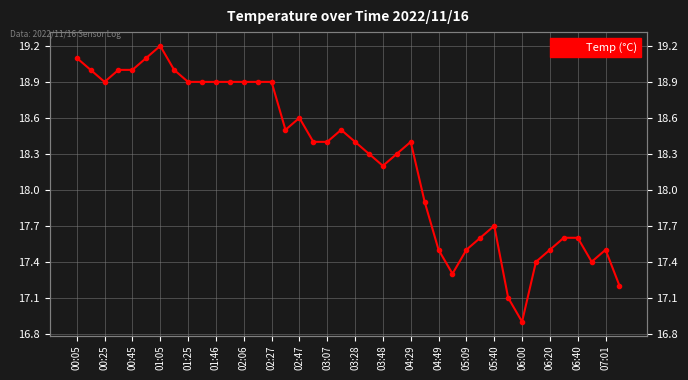

What is the sum of all values?

730.3